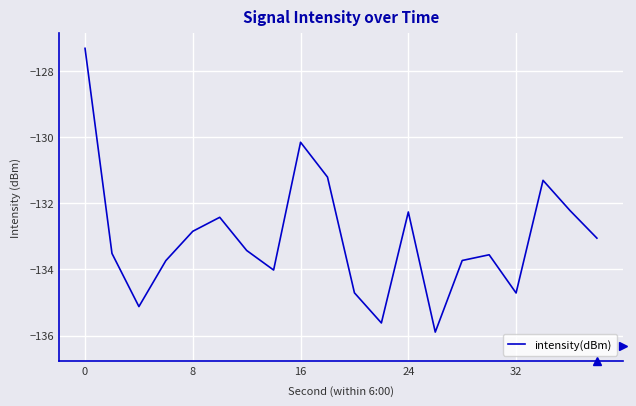

What is the difference between the maximum and minimum values?

8.6